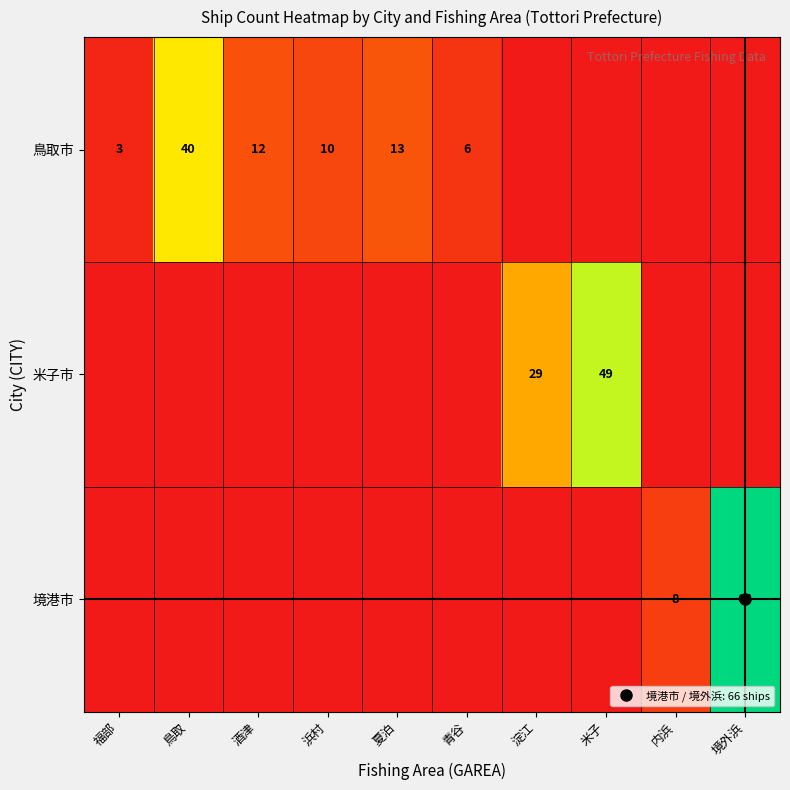

List the labels in order of 境港市 value, largest first.

境外浜, 内浜, 福部, 鳥取, 酒津, 浜村, 夏泊, 青谷, 淀江, 米子